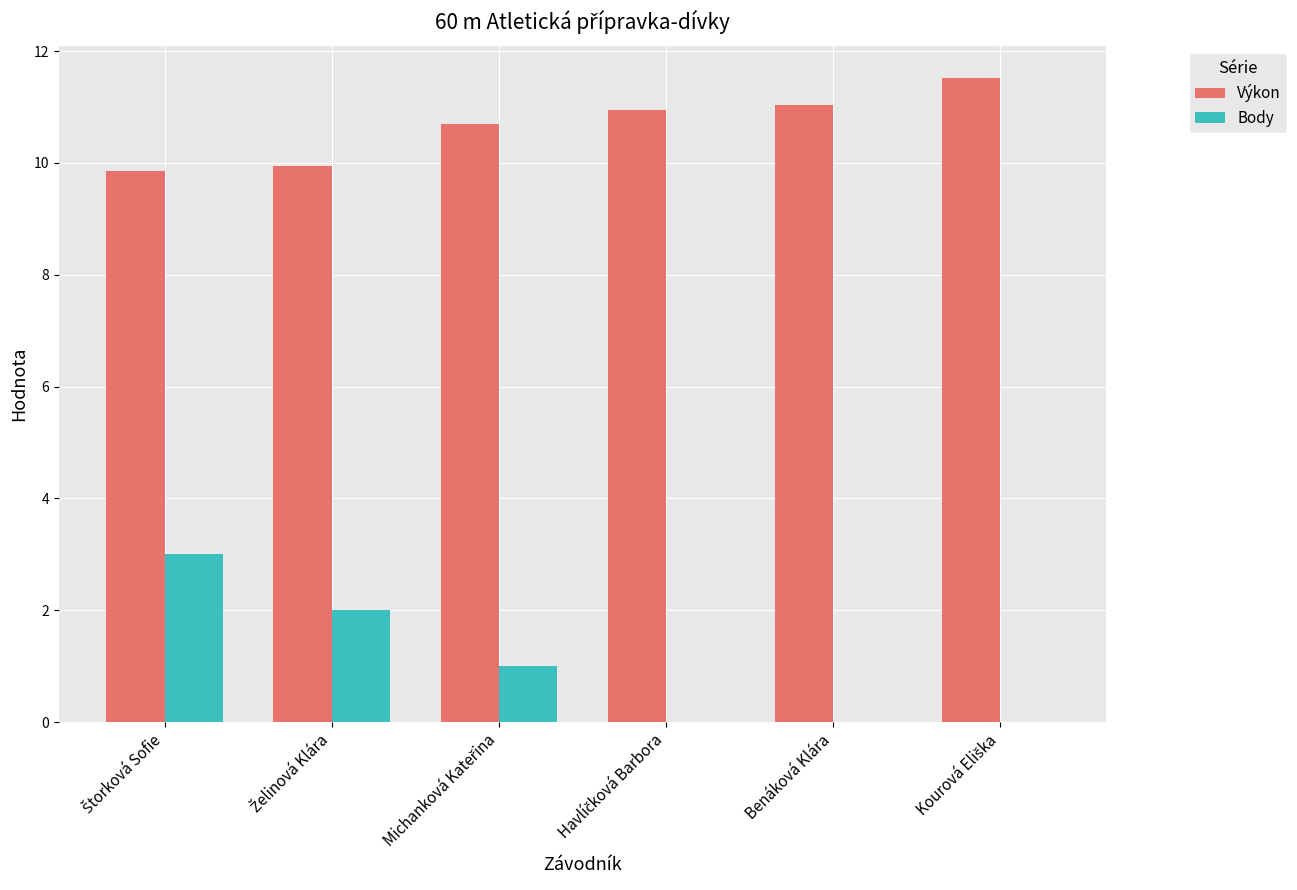

The value of Výkon at Benáková Klára is 11.0. True or false?

True